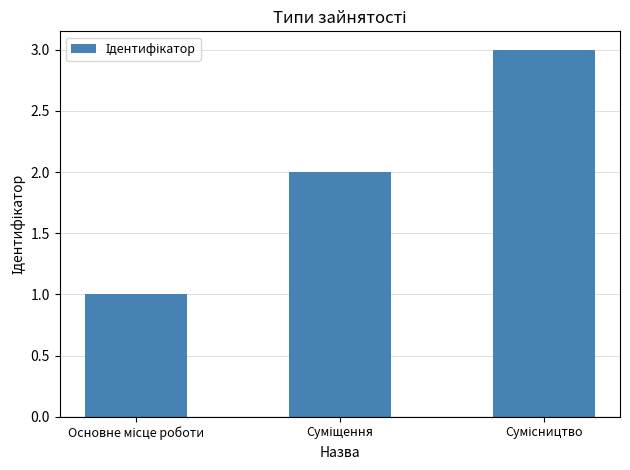

What is the greatest value displayed?

3